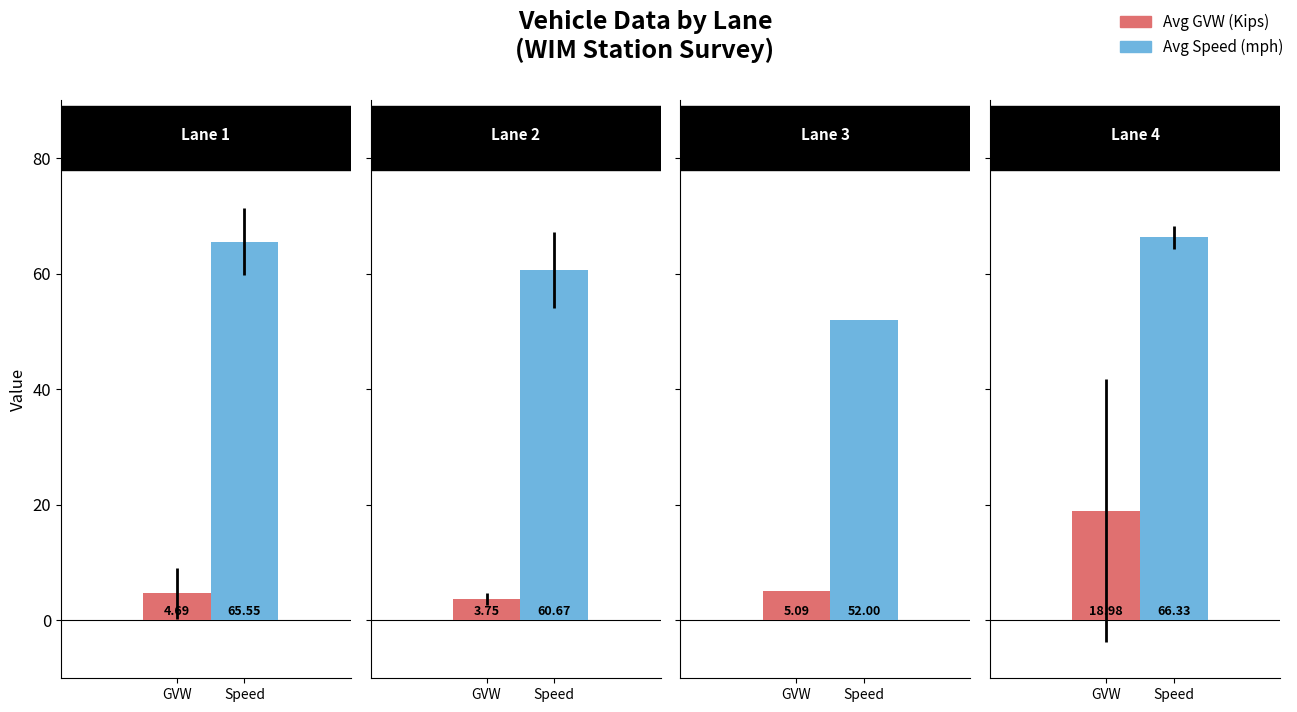

How many data points does each series have?

4